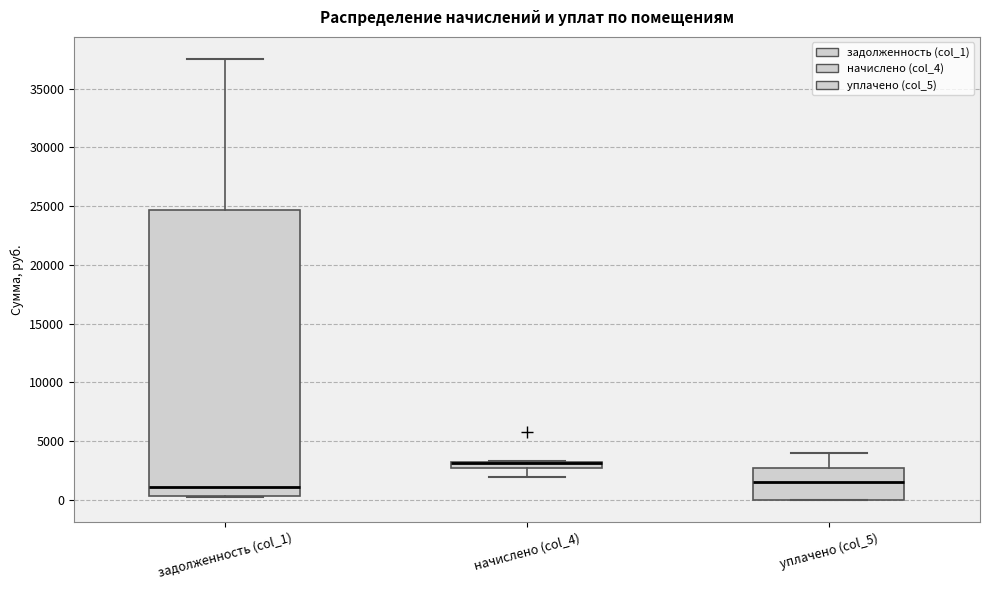

Comparing the boxes themselves (not the whiskers), which one is the tallest?

задолженность (col_1)